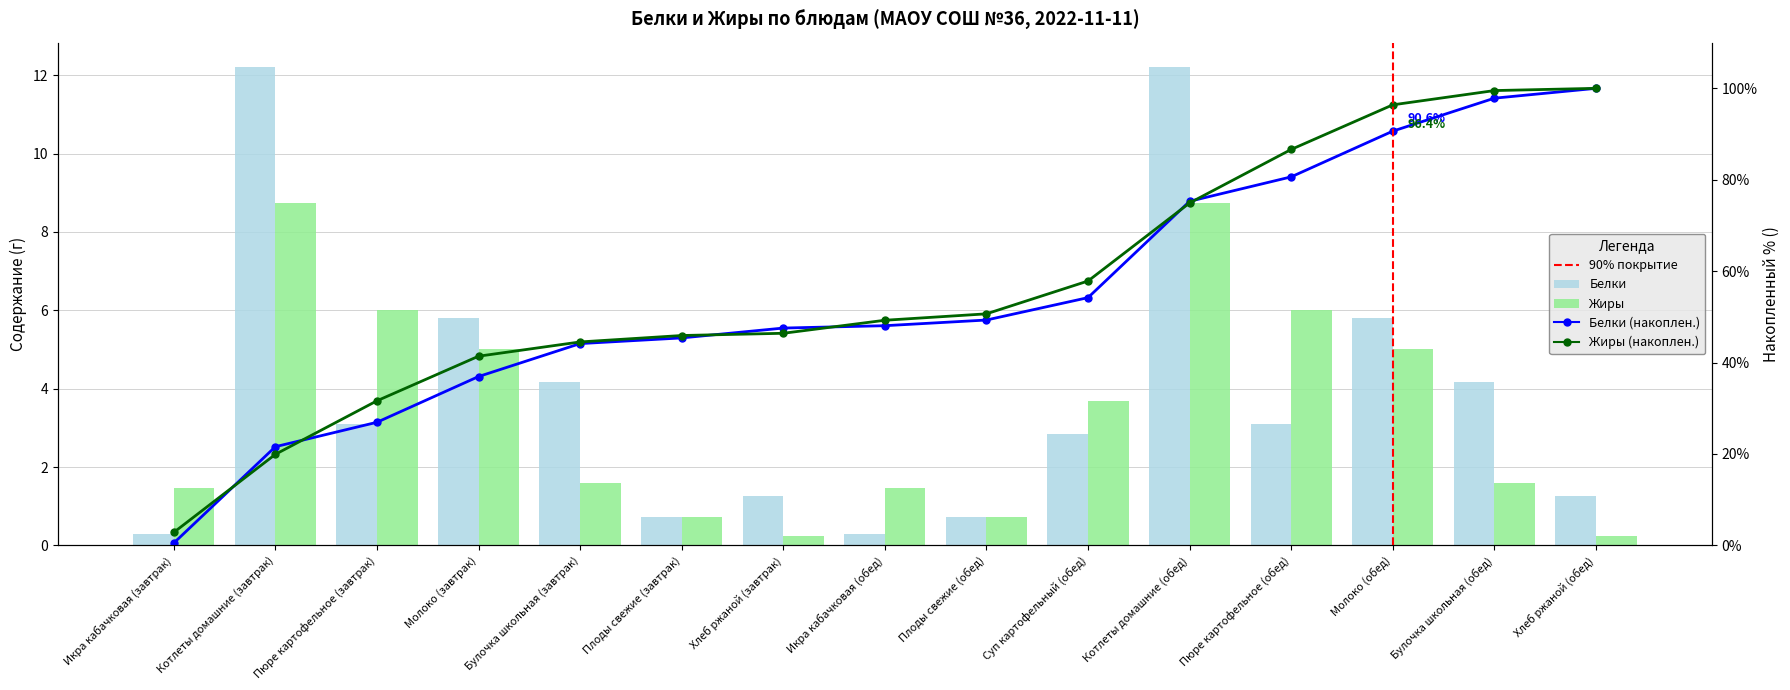

How many groups of bars are there?

15